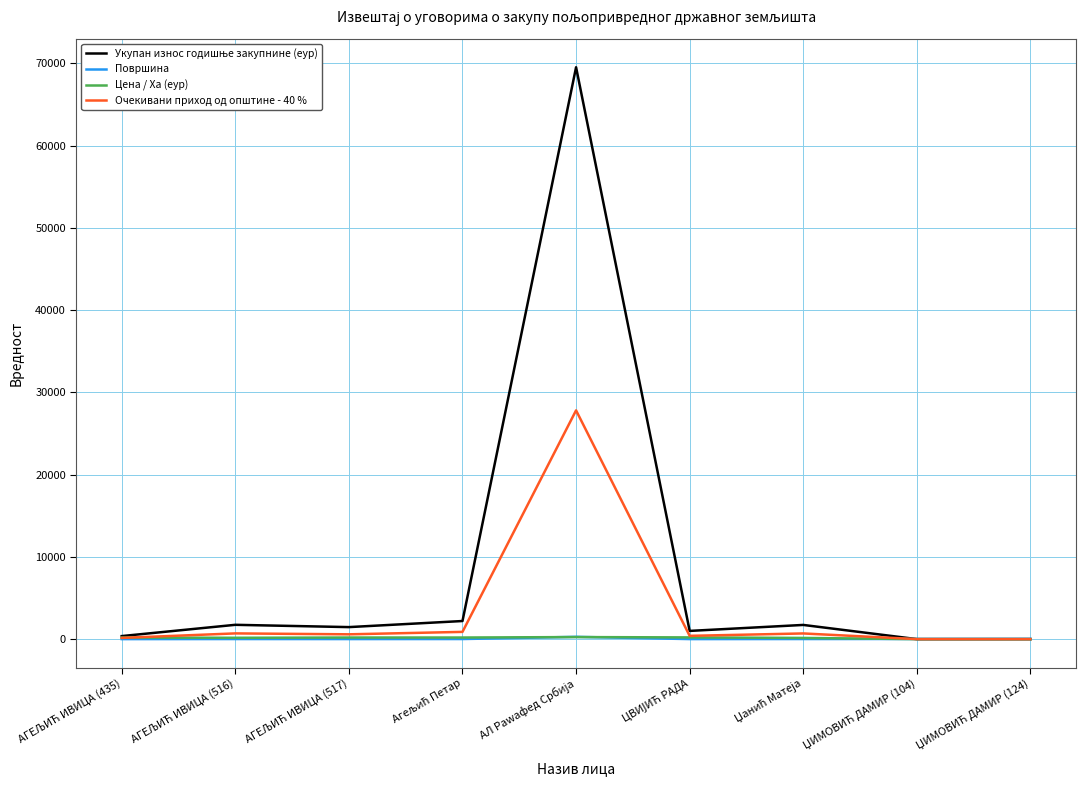

What is the maximum value for Очекивани приход од општине - 40 %?

27809.3